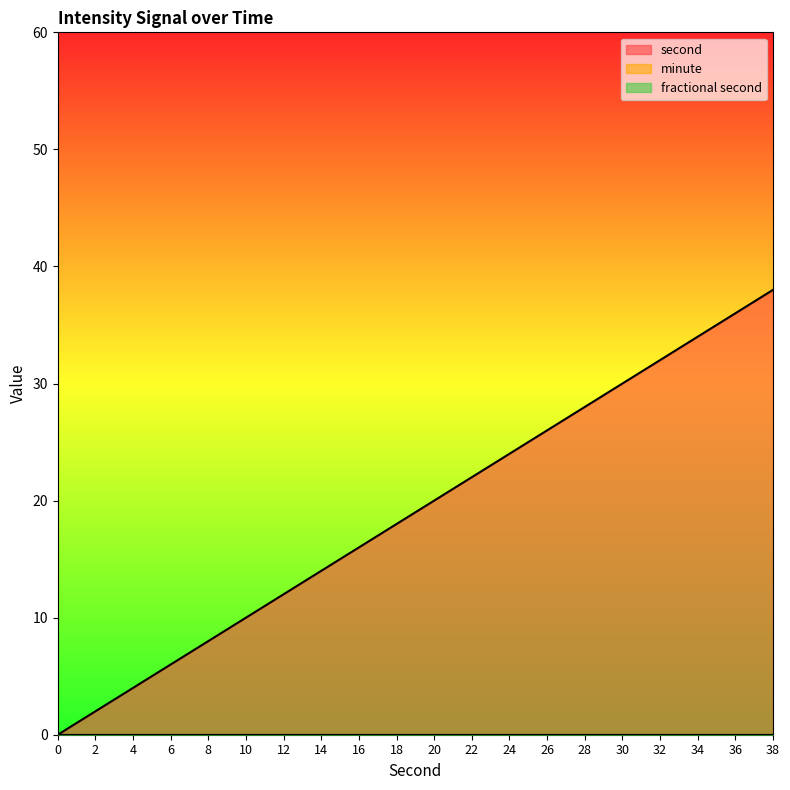

How many data points in second are less than 20?

10